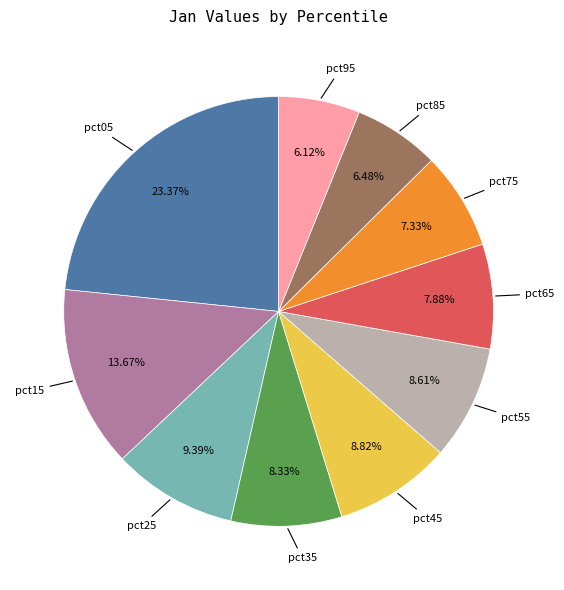

Is there any slice that represents more than half of the pie?

No